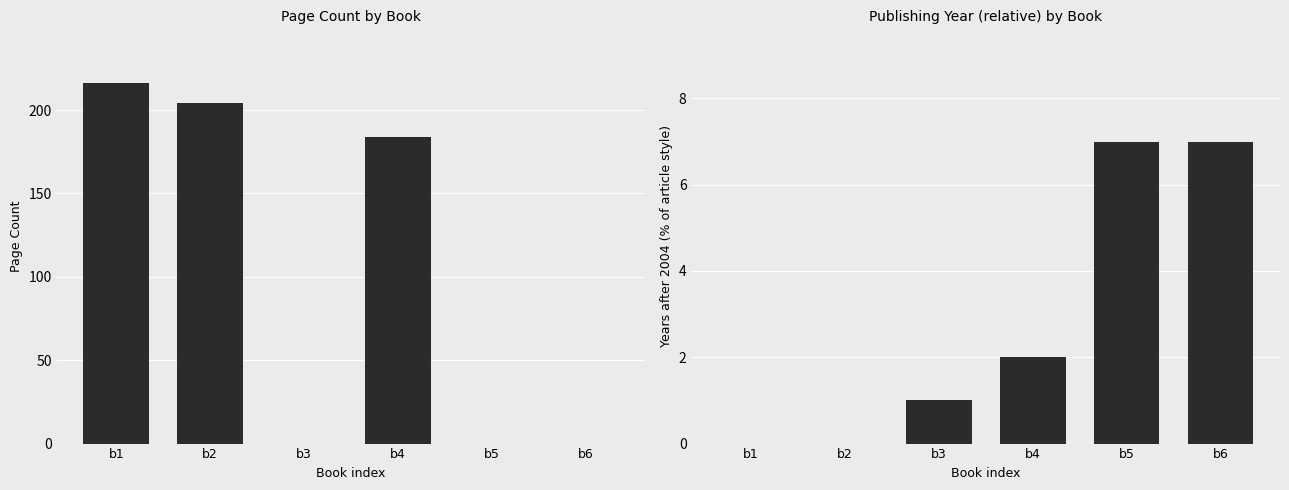

Which has a higher value, b3 or b1?

b1